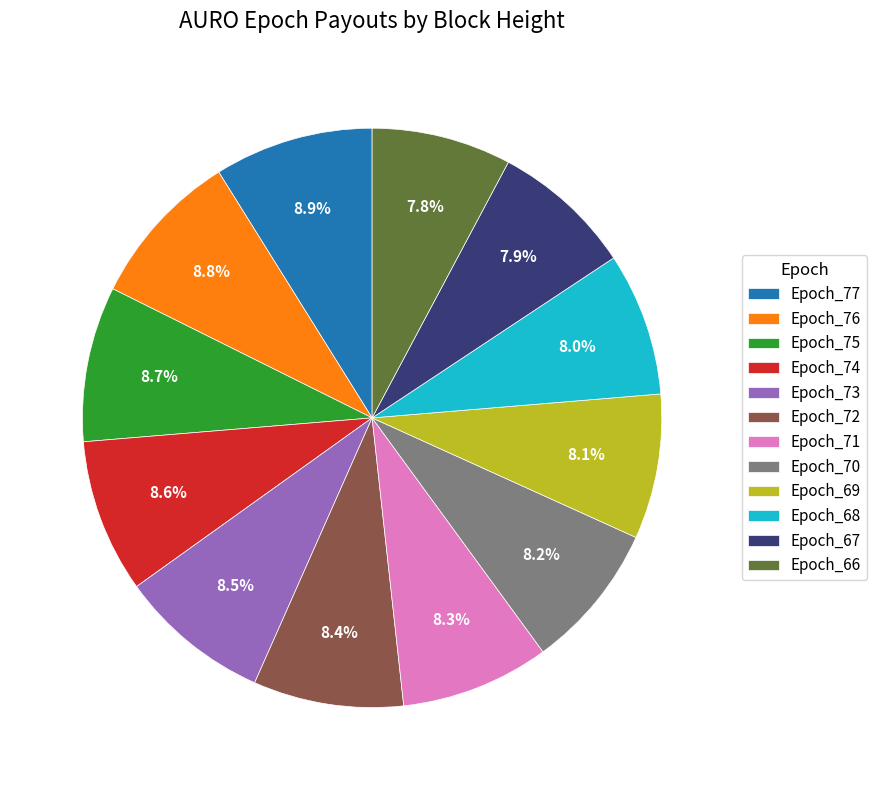

Count the number of slices in the pie.

12